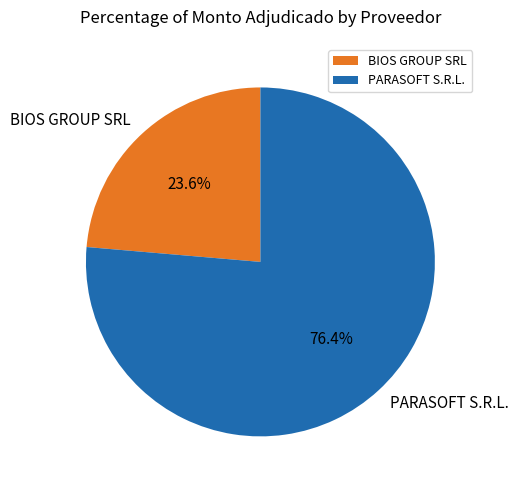

Which category accounts for the majority?

PARASOFT S.R.L.